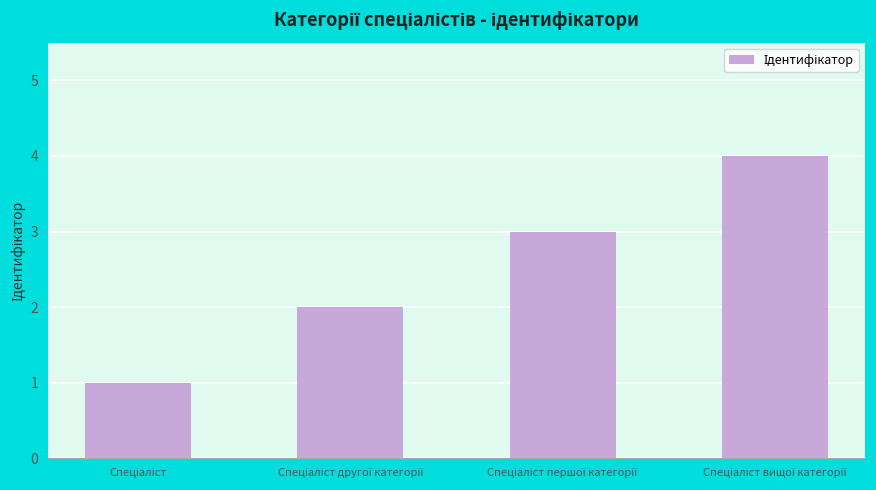

How many bars are there in total?

4